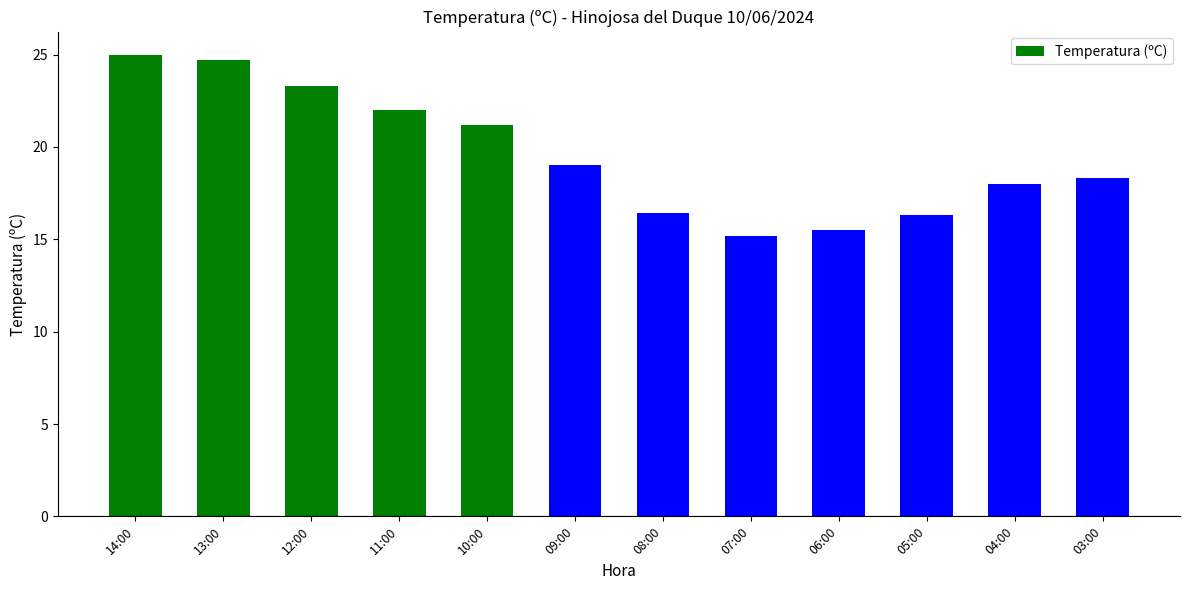

What is the label of the 3rd bar from the right?

05:00